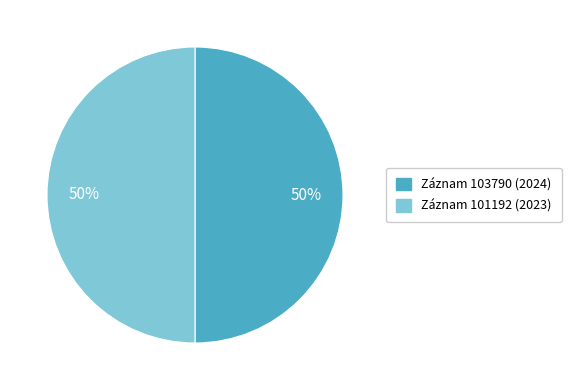

To the nearest percent, what is the average slice percentage?

50%